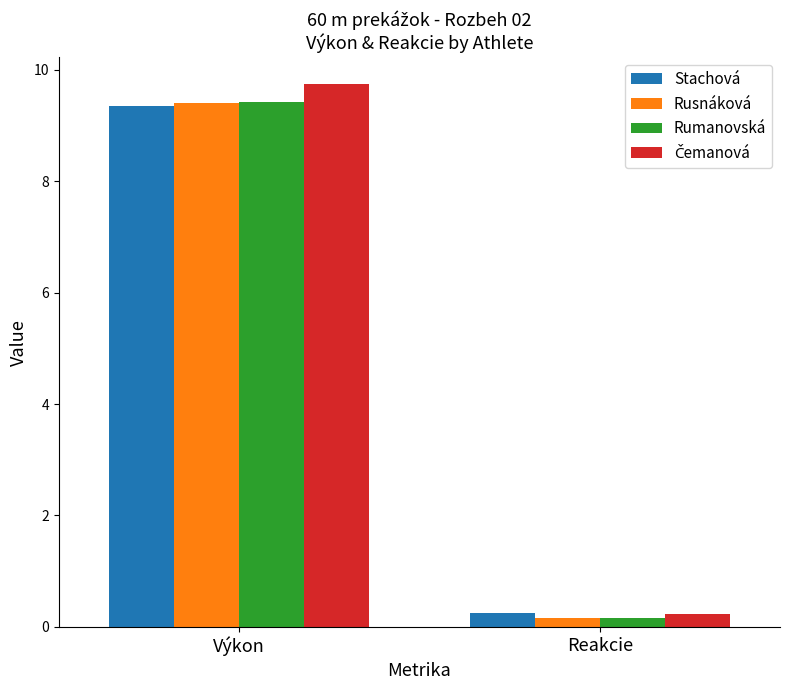

Rank the categories by Stachová value from lowest to highest.

Reakcie, Výkon